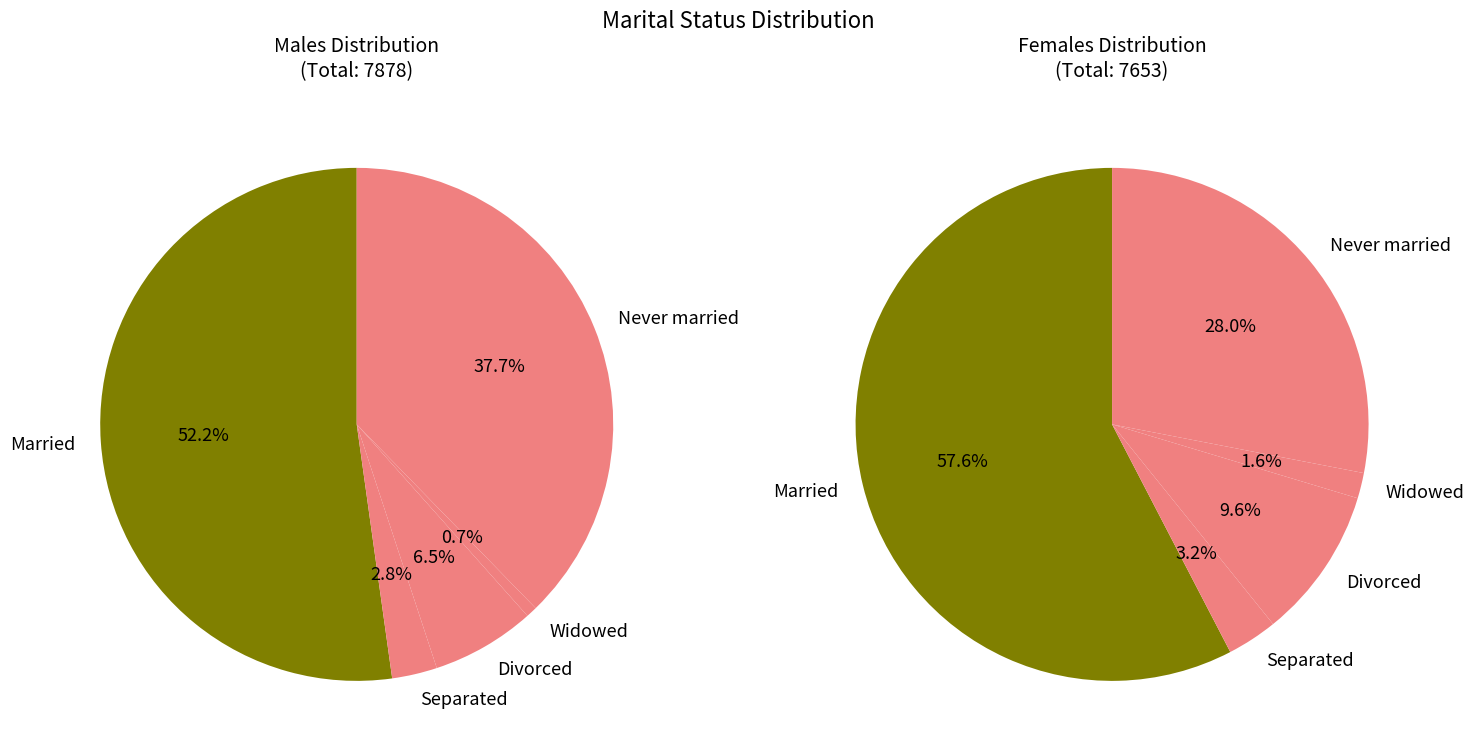

Is it true that Never married is 28% of the pie?

True